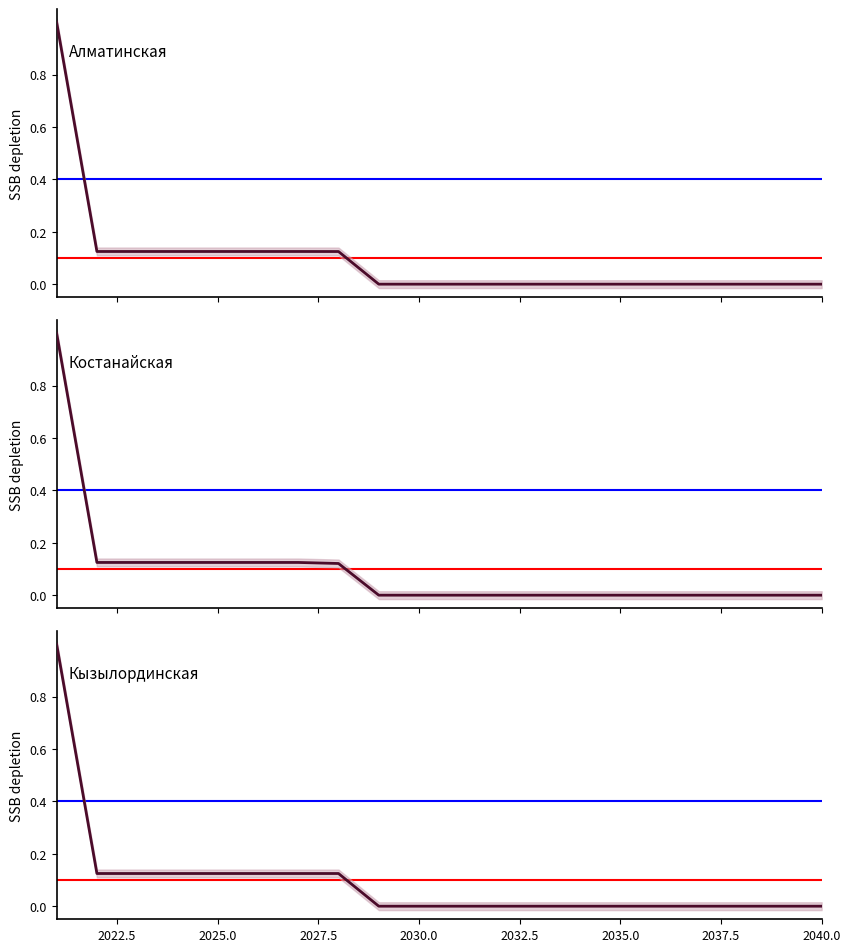

How many intersections are there between Костанайская and Кызылординская?

1